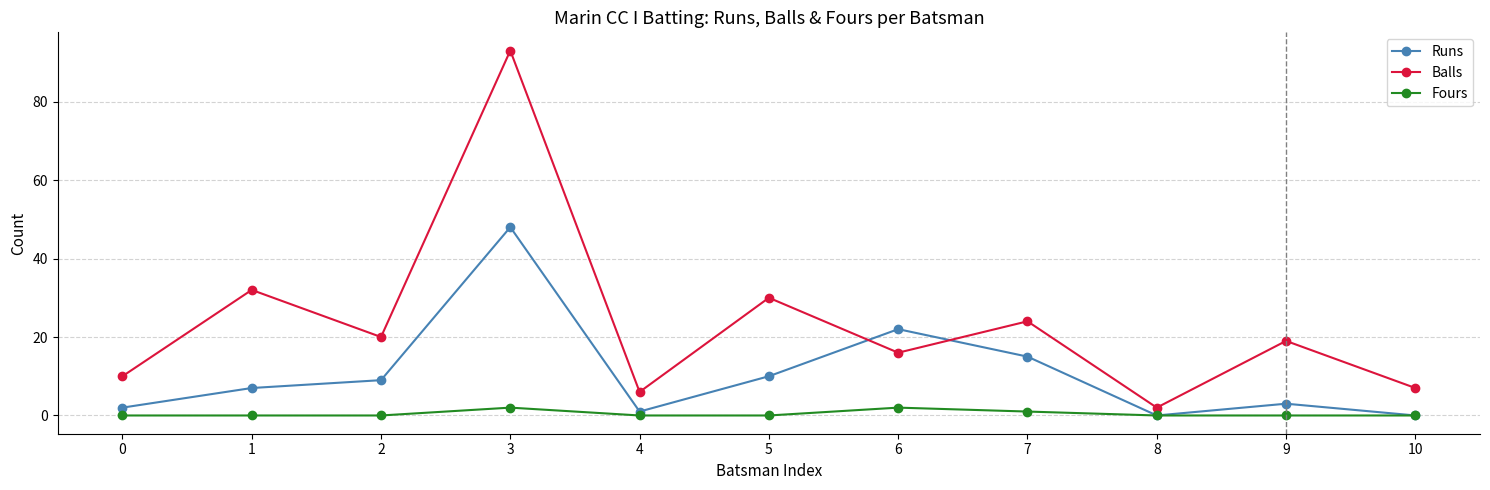

The value of Balls at 9 is 31. True or false?

False